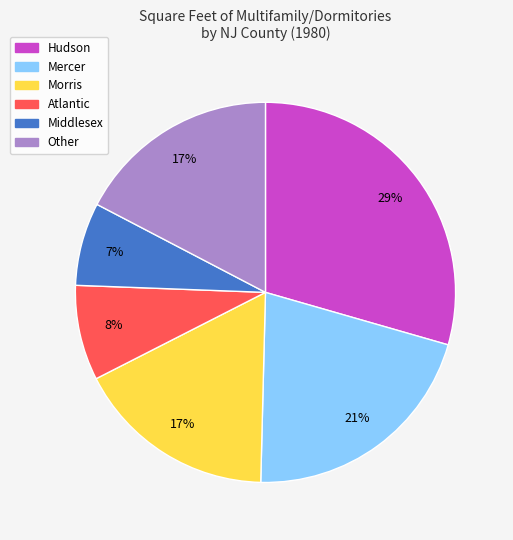

To the nearest percent, what is the difference between the largest and smallest slice percentages?

22%